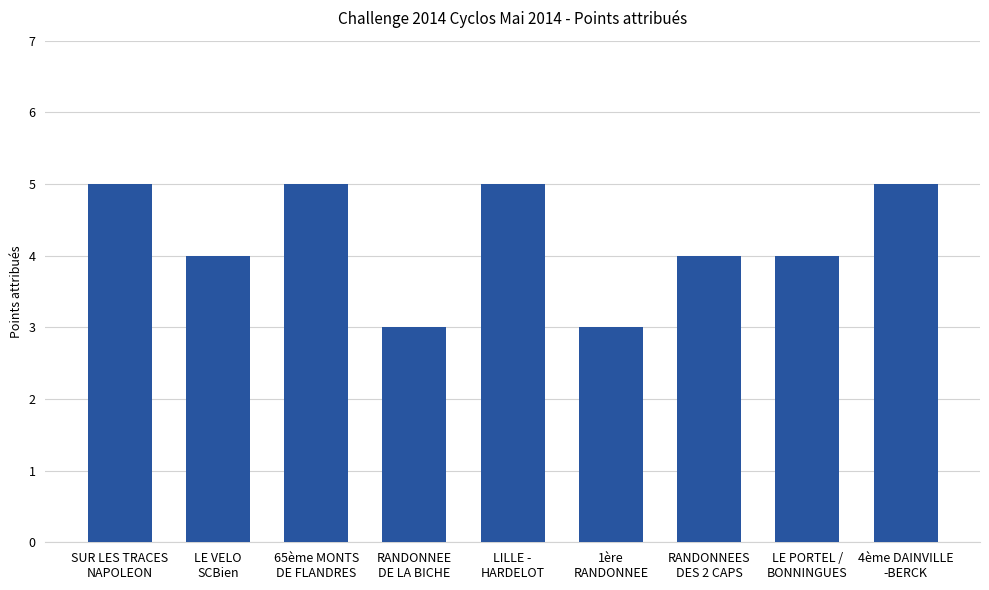

What is the label of the 7th bar from the right?

65ème MONTS
DE FLANDRES